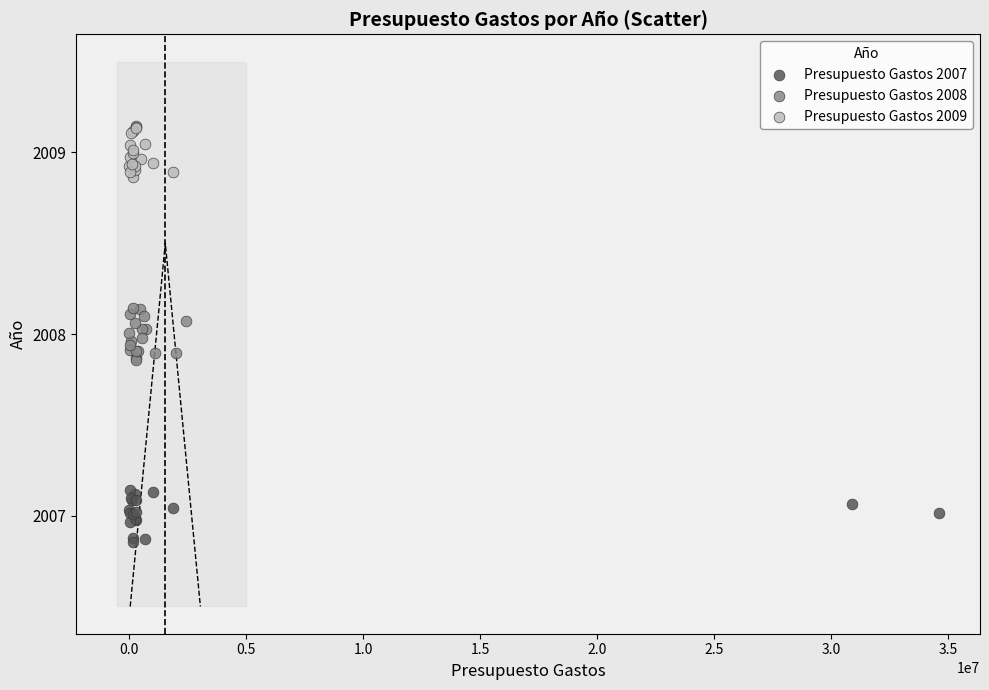

Which series reaches the maximum Y coordinate?

Presupuesto Gastos 2009